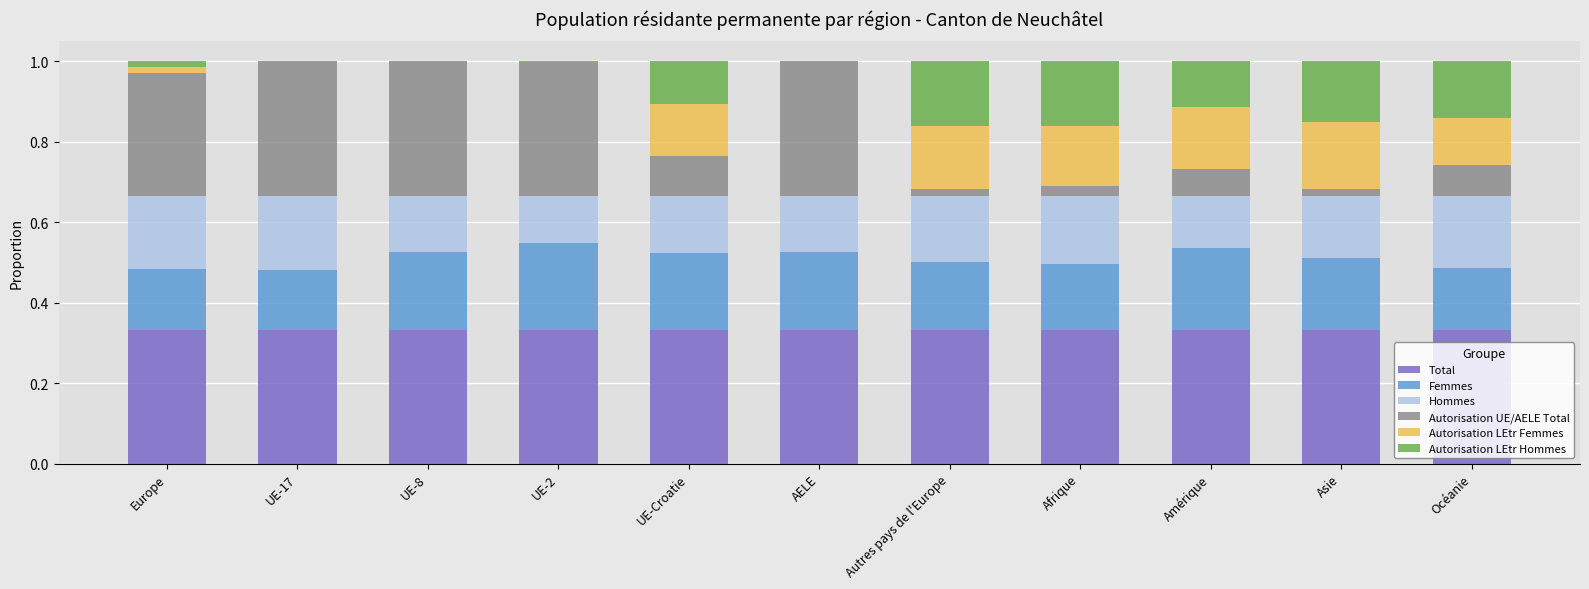

True or false: Total has a value of 0.1 at Amérique.

False